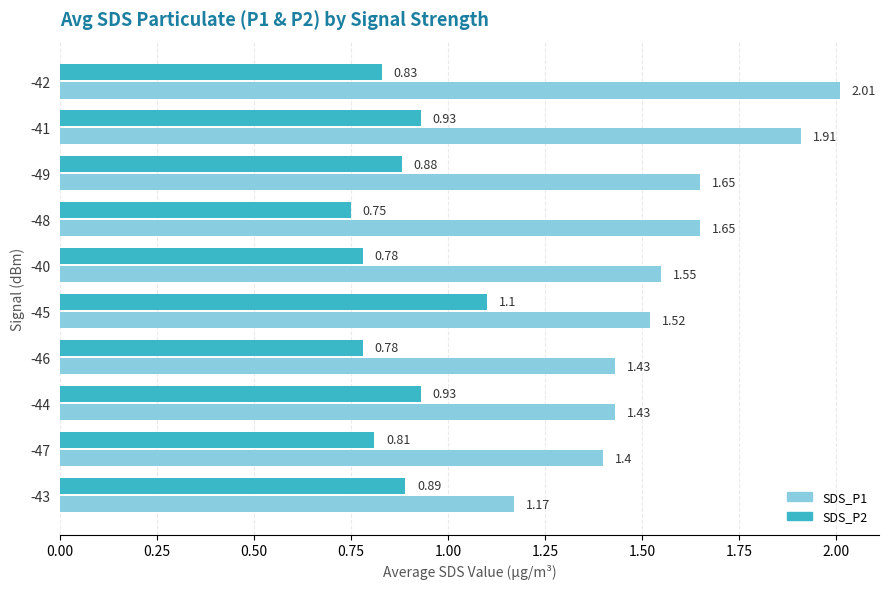

What is the sum of all SDS_P2 values?

8.7